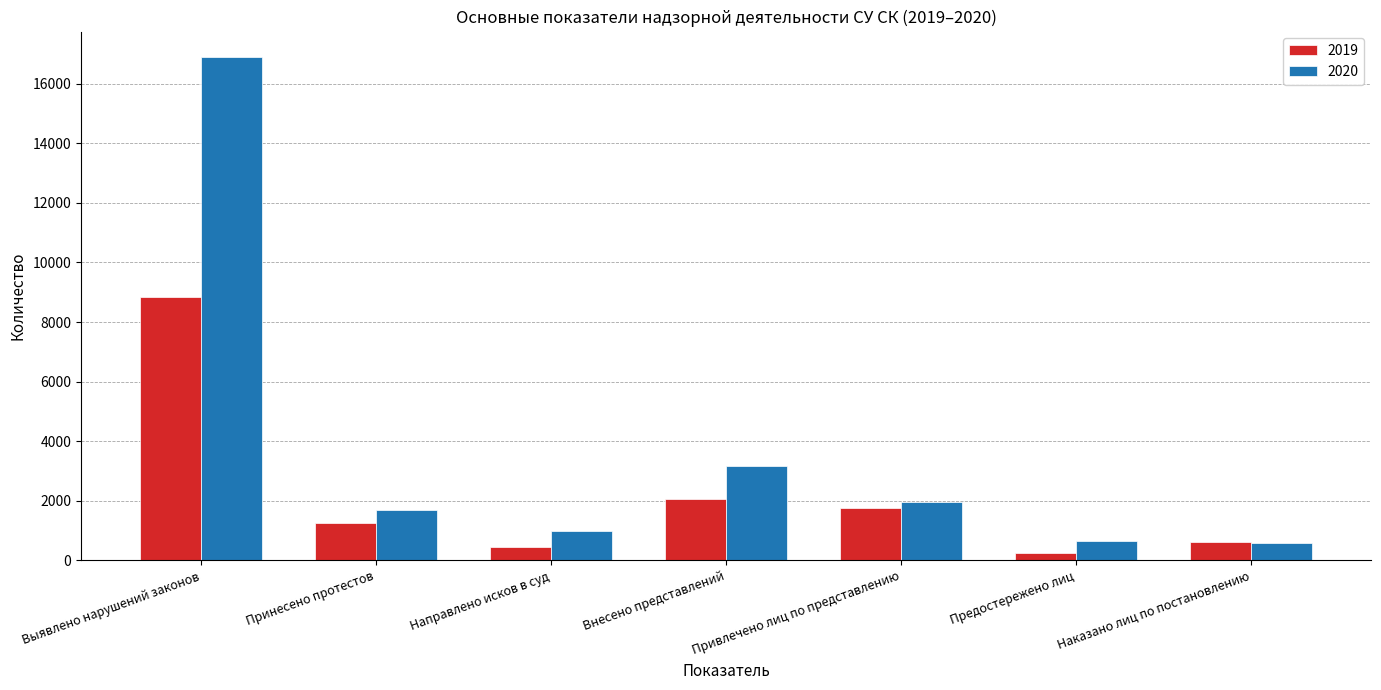

Between Принесено протестов and Направлено исков в суд, which series saw the biggest shift?

2019